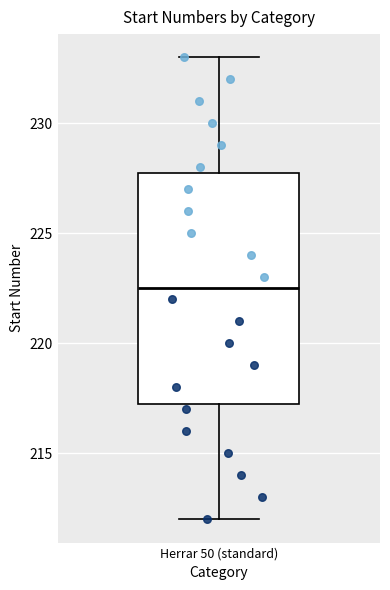

Transcribe this box plot: give where the median line is, the range the box spans, and where the two whiskers end, as read against the y-axis. The values are not printed on the chart, so give them approximately, as read against the axis.

median 222.5, box 217.5 to 228.0, whiskers 212.0 to 233.0